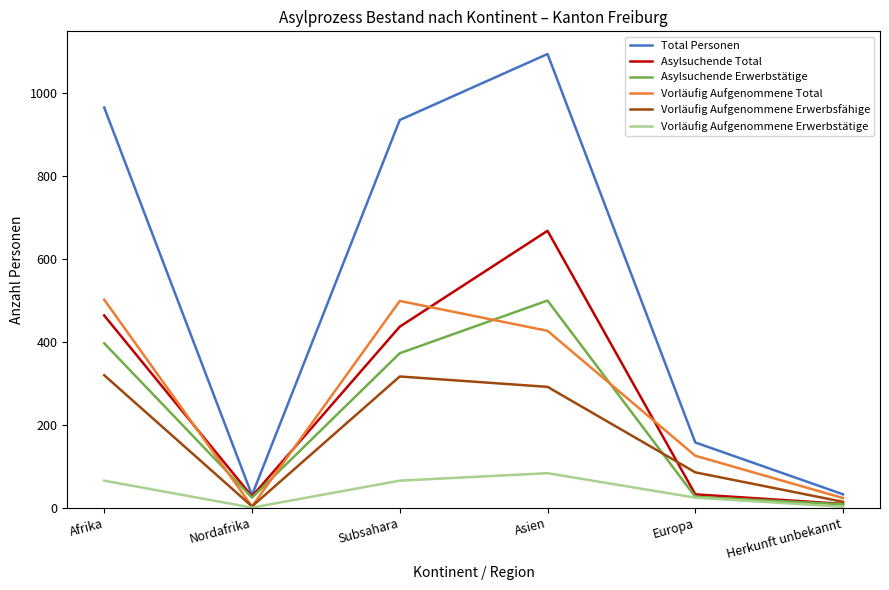

At which category is the sum across all series the highest?

Asien